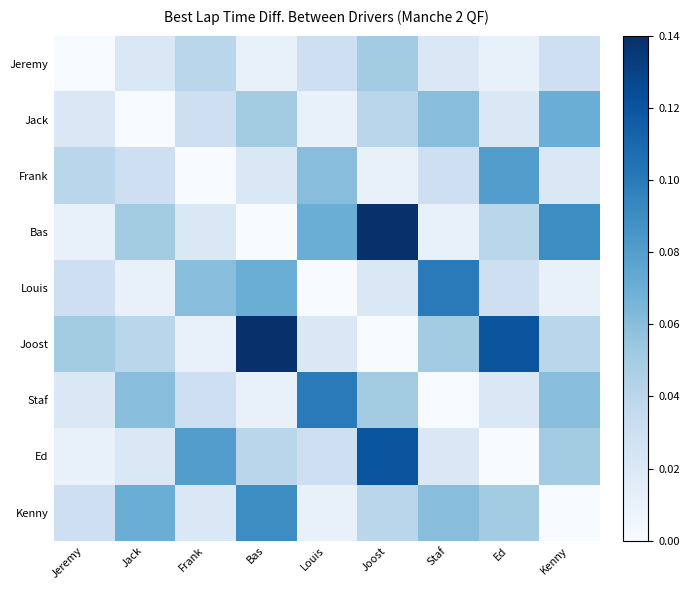

Reading left to right, extract all data points from this chart.

Jeremy: Jeremy=0.0	Jack=0.0	Frank=0.0	Bas=0.0	Louis=0.0	Joost=0.1	Staf=0.0	Ed=0.0	Kenny=0.0
Jack: Jeremy=0.0	Jack=0.0	Frank=0.0	Bas=0.1	Louis=0.0	Joost=0.0	Staf=0.1	Ed=0.0	Kenny=0.1
Frank: Jeremy=0.0	Jack=0.0	Frank=0.0	Bas=0.0	Louis=0.1	Joost=0.0	Staf=0.0	Ed=0.1	Kenny=0.0
Bas: Jeremy=0.0	Jack=0.1	Frank=0.0	Bas=0.0	Louis=0.1	Joost=0.1	Staf=0.0	Ed=0.0	Kenny=0.1
Louis: Jeremy=0.0	Jack=0.0	Frank=0.1	Bas=0.1	Louis=0.0	Joost=0.0	Staf=0.1	Ed=0.0	Kenny=0.0
Joost: Jeremy=0.1	Jack=0.0	Frank=0.0	Bas=0.1	Louis=0.0	Joost=0.0	Staf=0.1	Ed=0.1	Kenny=0.0
Staf: Jeremy=0.0	Jack=0.1	Frank=0.0	Bas=0.0	Louis=0.1	Joost=0.1	Staf=0.0	Ed=0.0	Kenny=0.1
Ed: Jeremy=0.0	Jack=0.0	Frank=0.1	Bas=0.0	Louis=0.0	Joost=0.1	Staf=0.0	Ed=0.0	Kenny=0.1
Kenny: Jeremy=0.0	Jack=0.1	Frank=0.0	Bas=0.1	Louis=0.0	Joost=0.0	Staf=0.1	Ed=0.1	Kenny=0.0